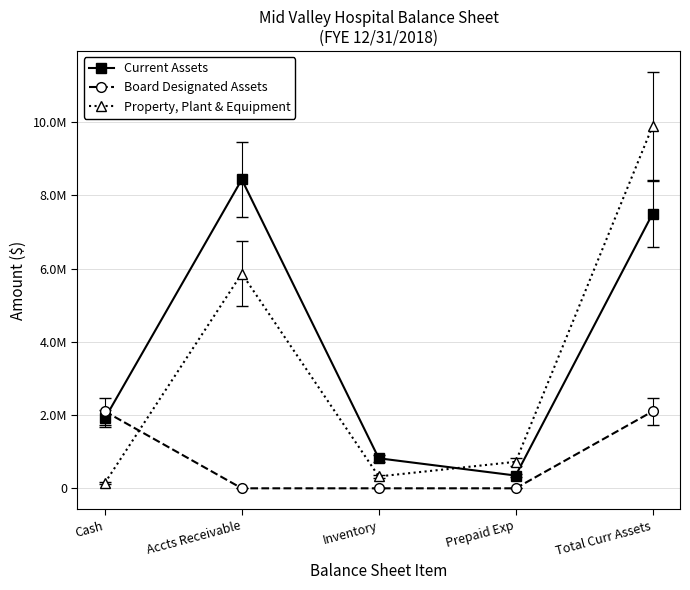

What are all the series names shown in the legend?

Current Assets, Board Designated Assets, Property, Plant & Equipment